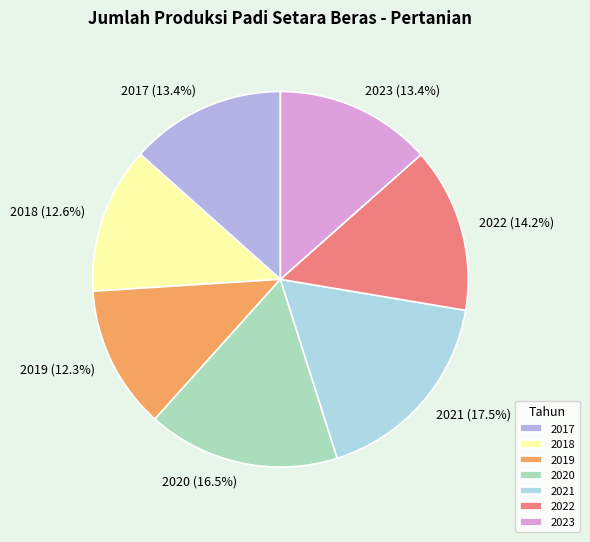

The 2018 slice represents 7% of the pie. True or false?

False